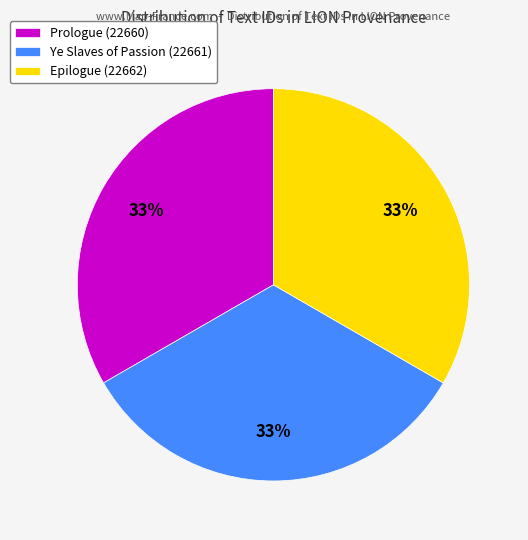

Does Prologue (22660) represent more than half of the total?

No